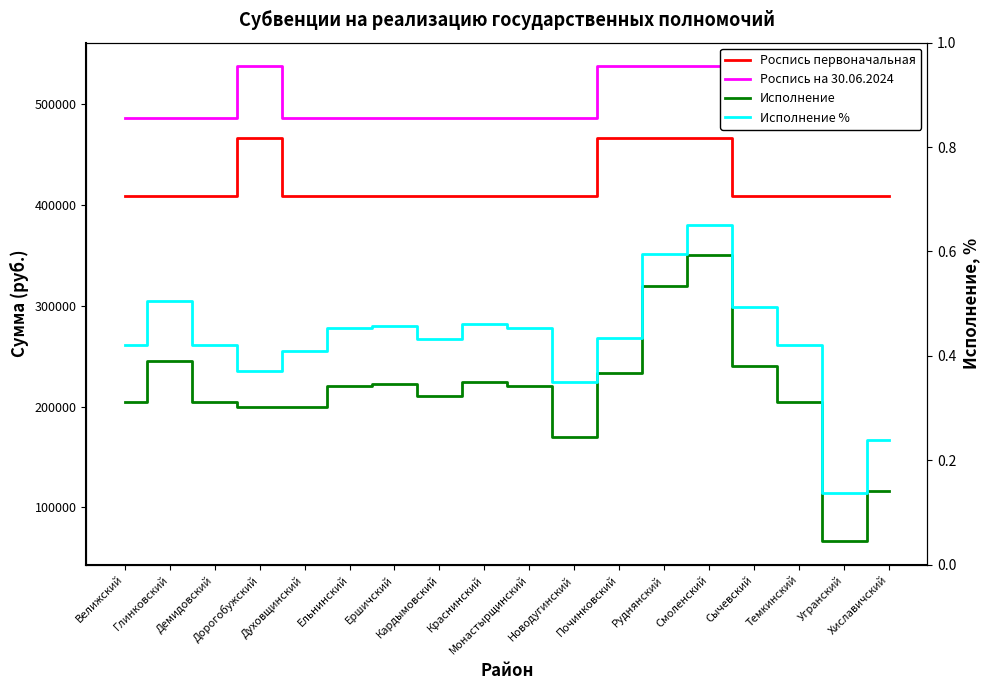

Which category has the lowest value across all series?

Угранский